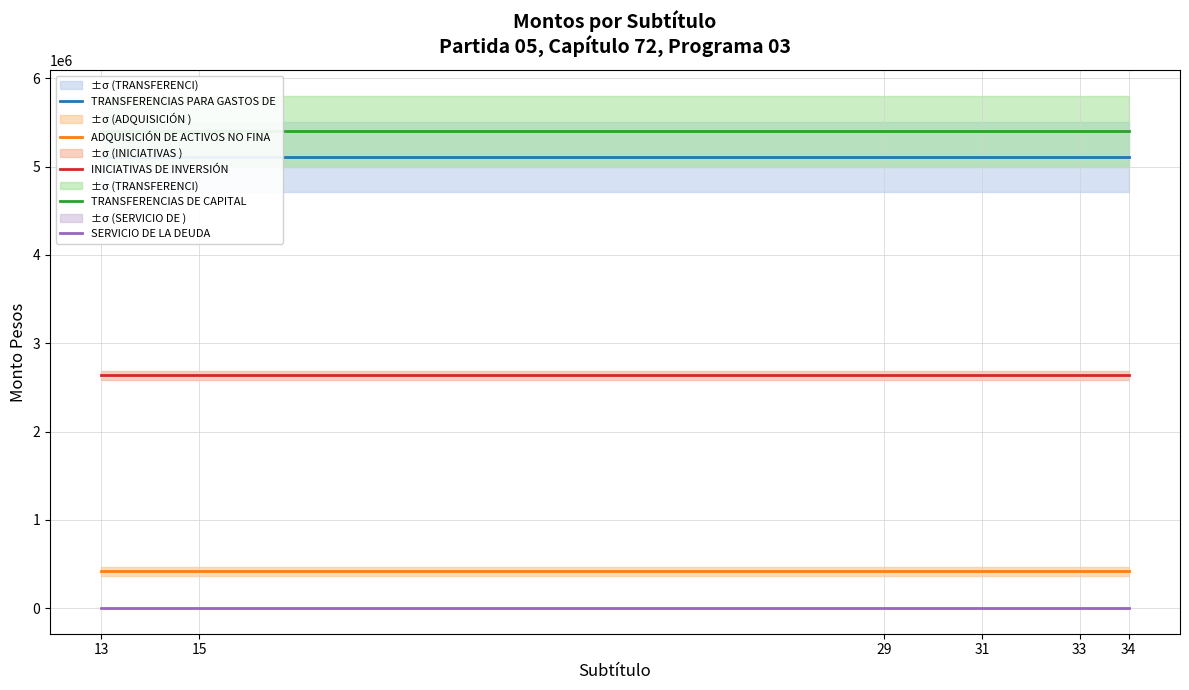

How many lines are shown in the chart?

5